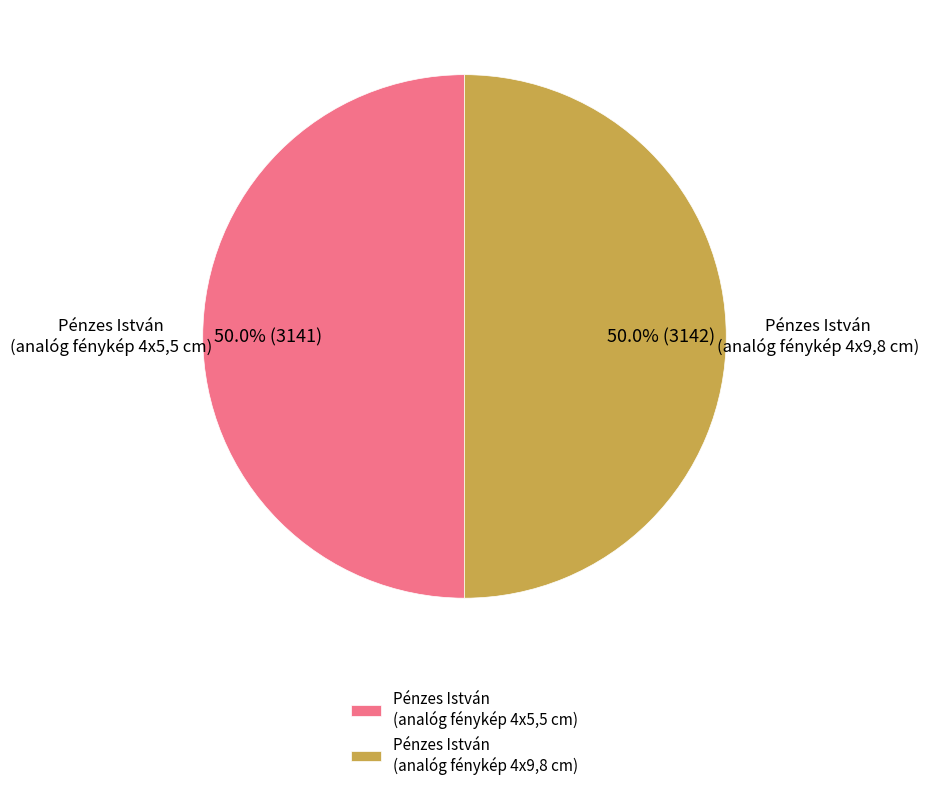

Count the number of slices in the pie.

2